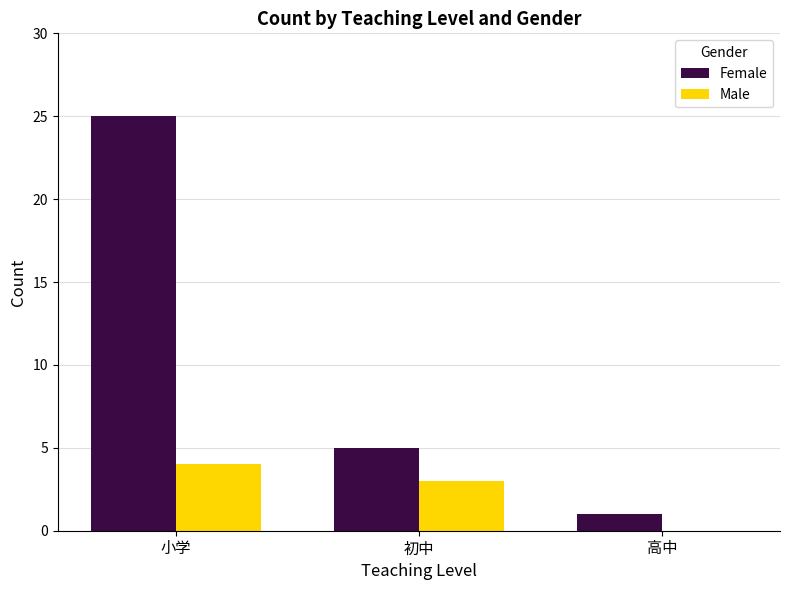

How many Female values are between 1 and 25?

3